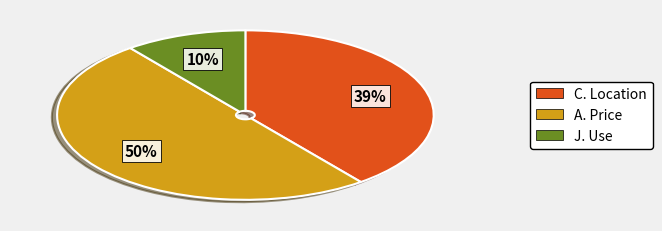

To the nearest percent, what is the average slice percentage?

33%